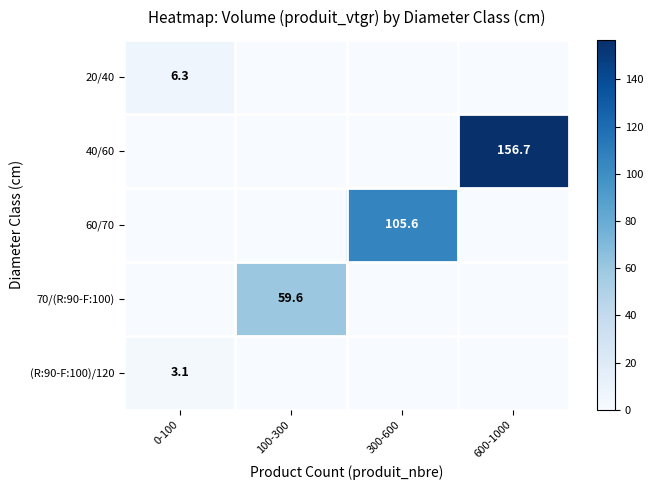

At which category is the sum across all series the highest?

600-1000